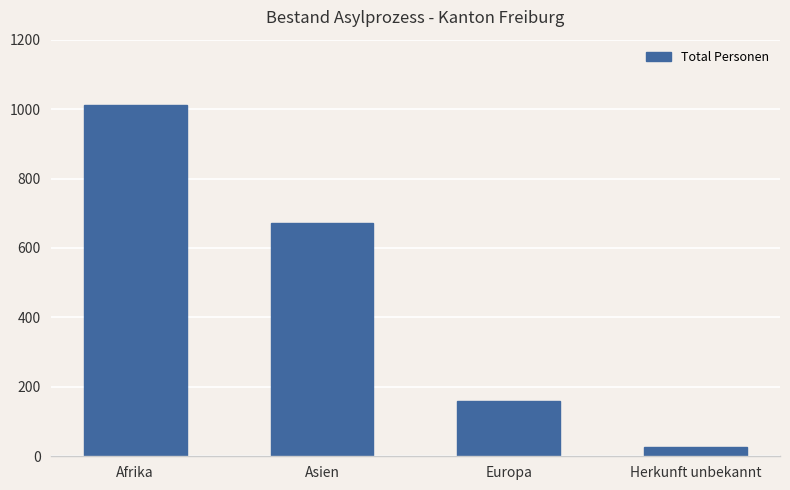

Does the chart contain stacked bars?

No